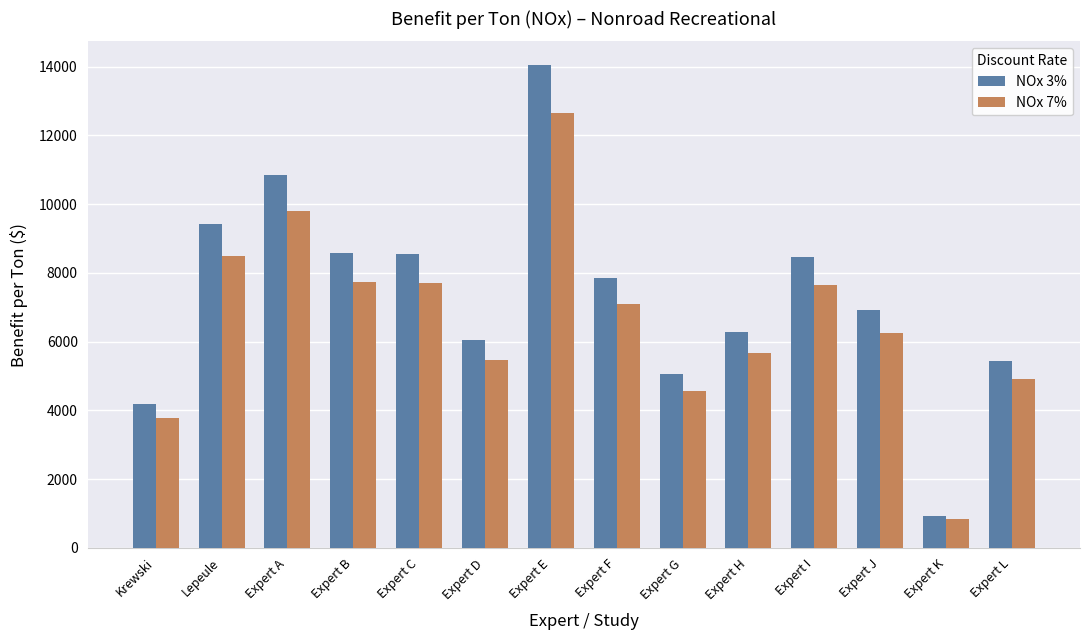

What position from the right is Expert C?

10